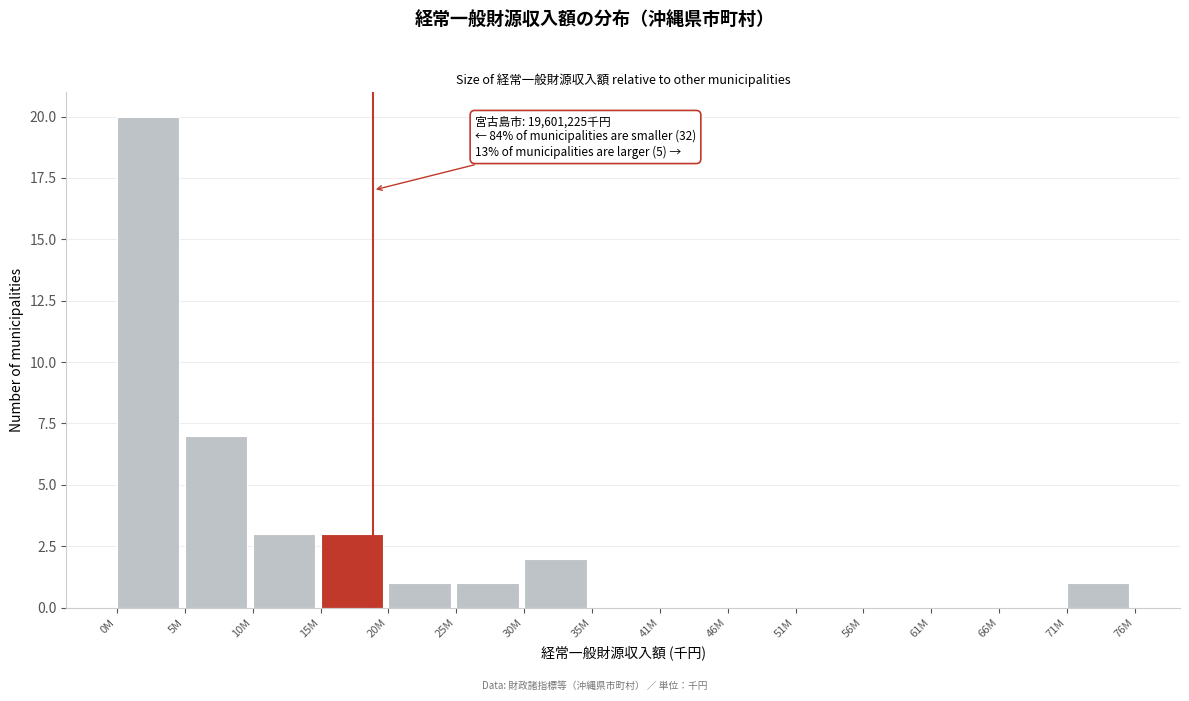

Reading left to right, list all the values displayed in this chart.

0M=20	5M=7	10M=3	15M=3	20M=1	25M=1	30M=2	35M=0	41M=0	46M=0	51M=0	56M=0	61M=0	66M=0	71M=1